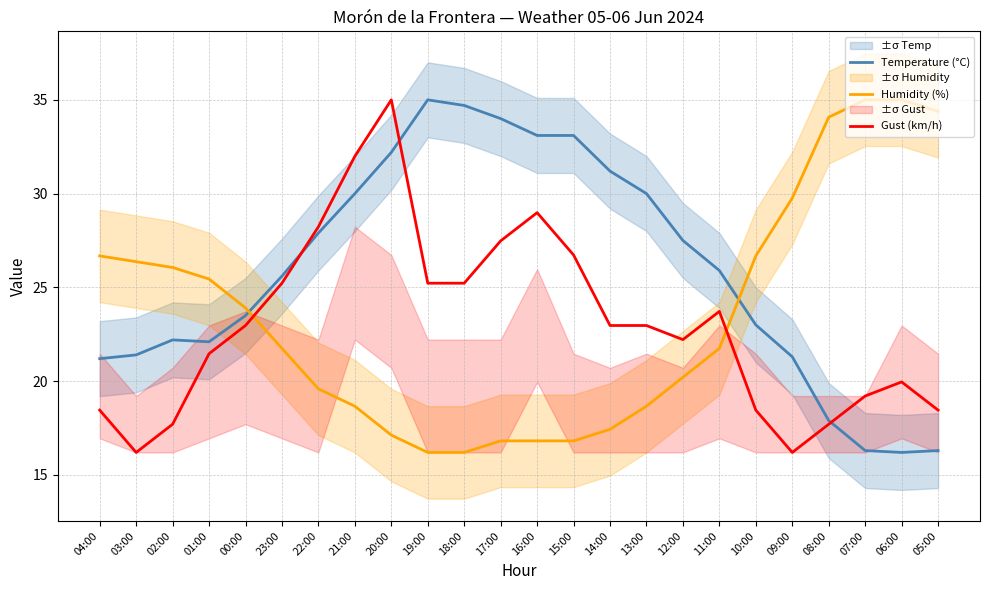

List the series in order of their peak value, highest first.

Temperature (°C), Humidity (%), Gust (km/h)